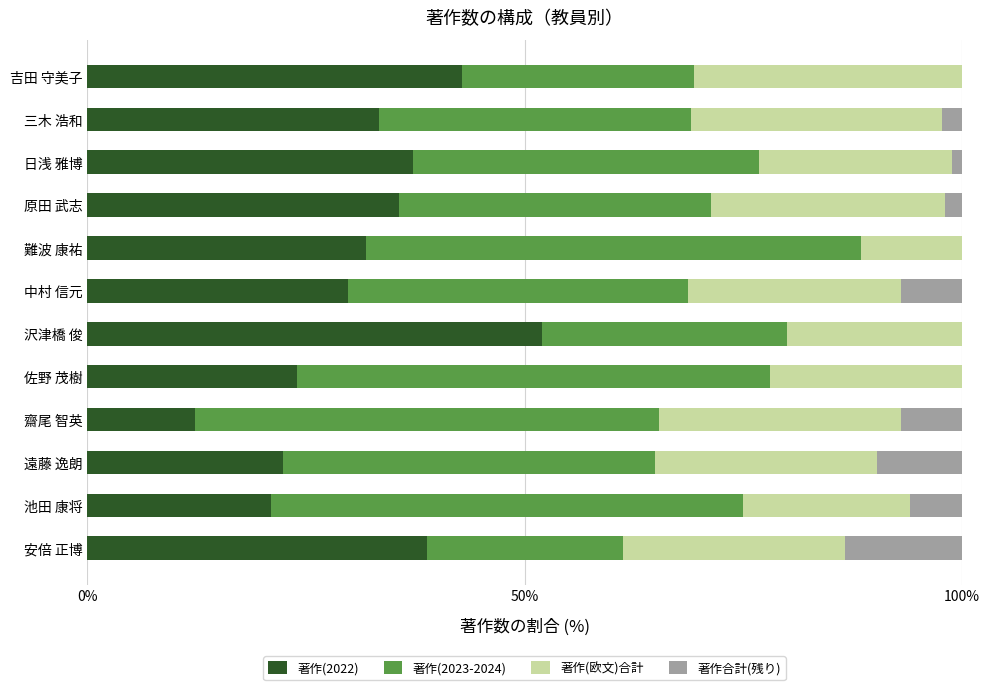

Which category has the highest value in the 著作(2022) series?

沢津橋 俊